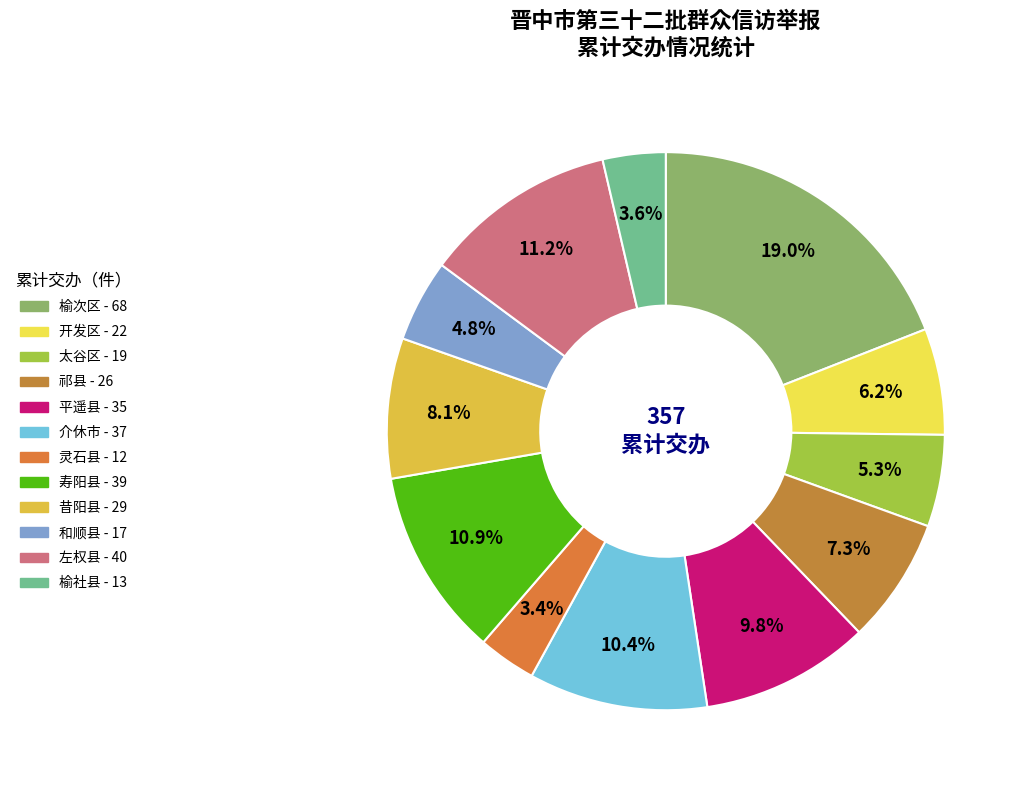

To the nearest percent, what percentage of the pie is 左权县?

11%